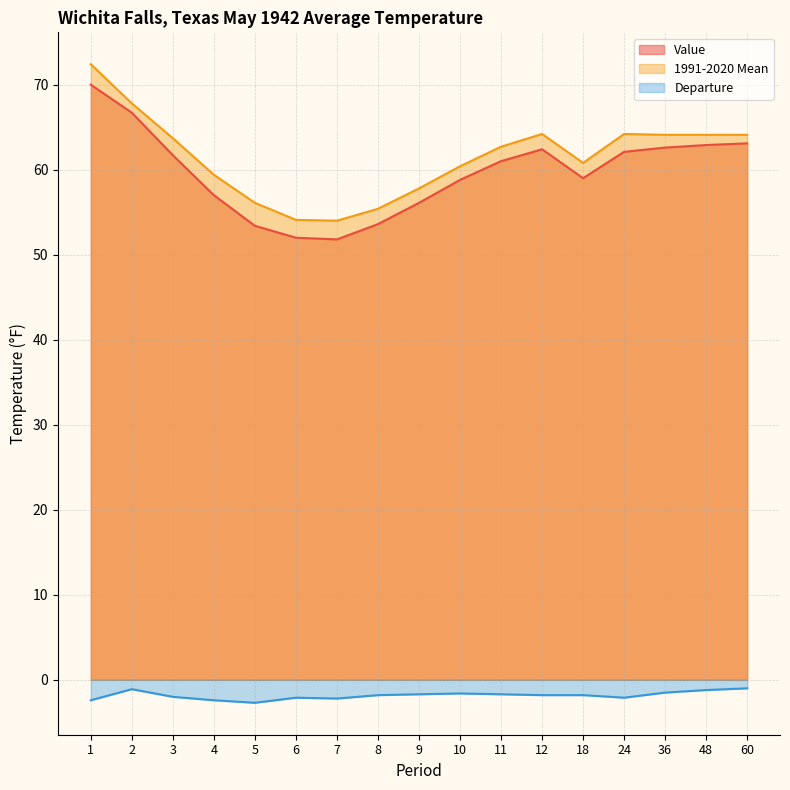

The Value series shows 25.3 at 2. True or false?

False